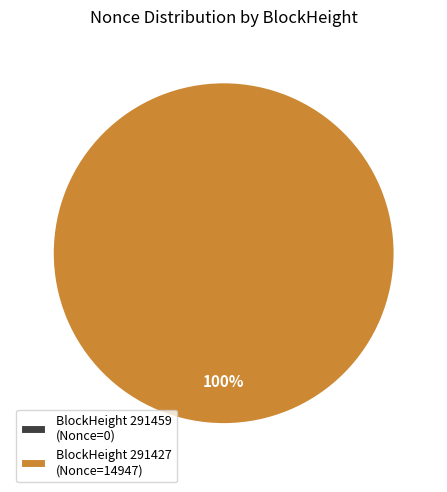

Is 291427 the majority of the pie?

Yes